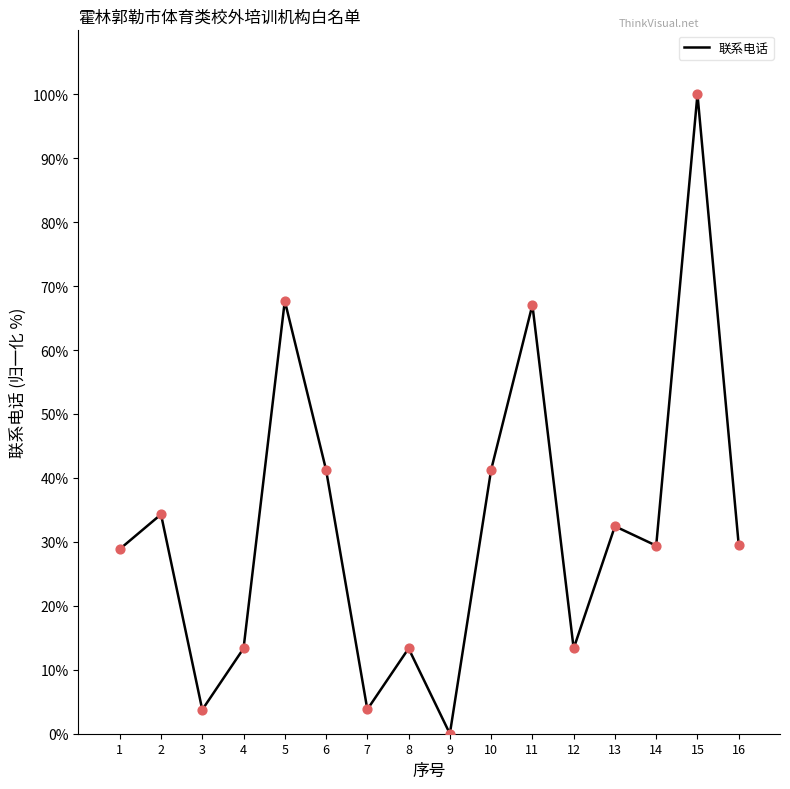

Which has a higher value, 11 or 1?

11